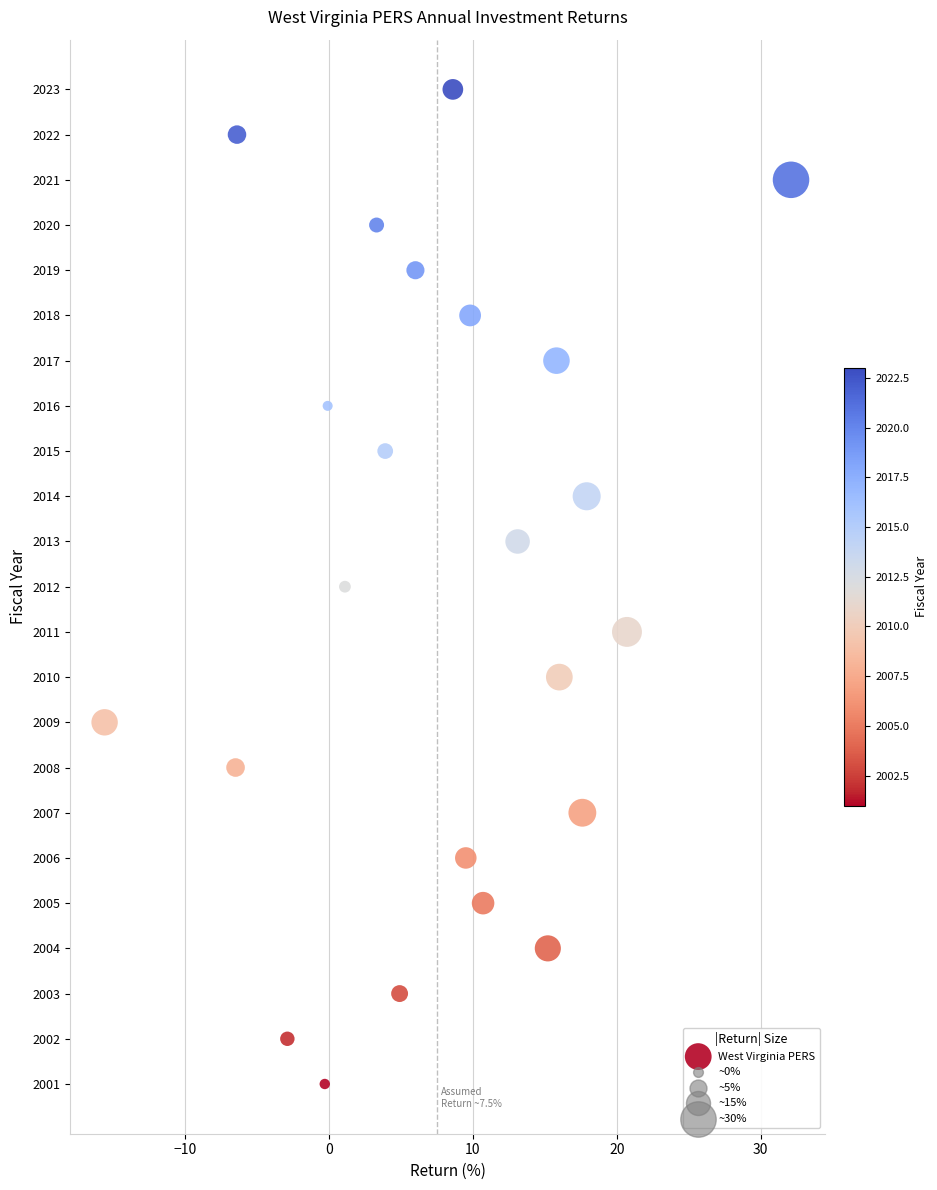

What is the range of Y values (max minus min)?

22